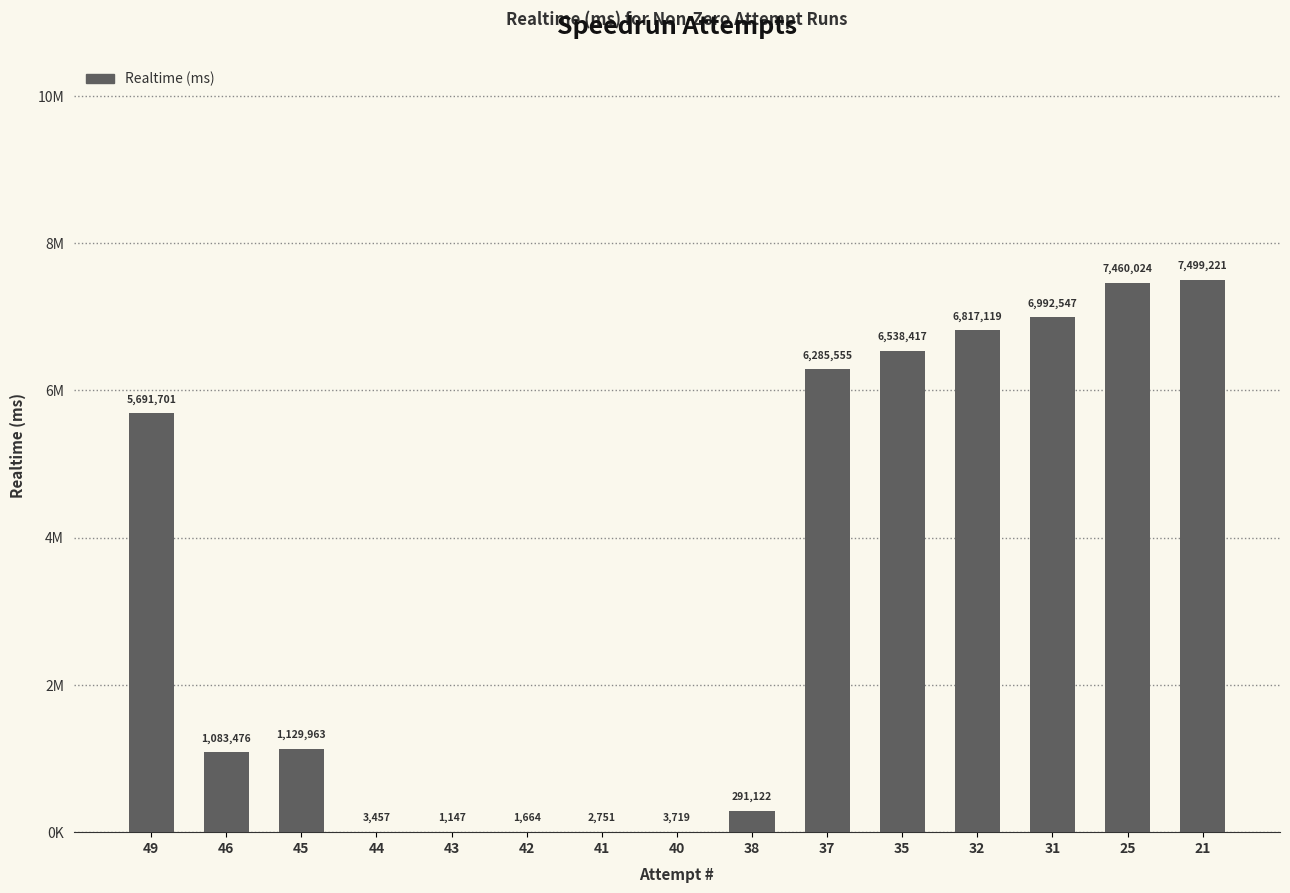

What is the difference between the values at 43 and 46?

1082329